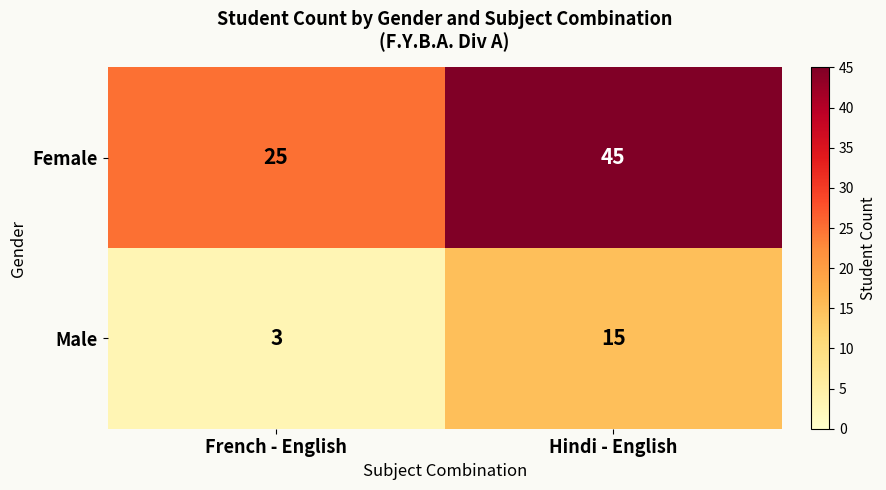

What is the difference between the Male values at French - English and Hindi - English?

12